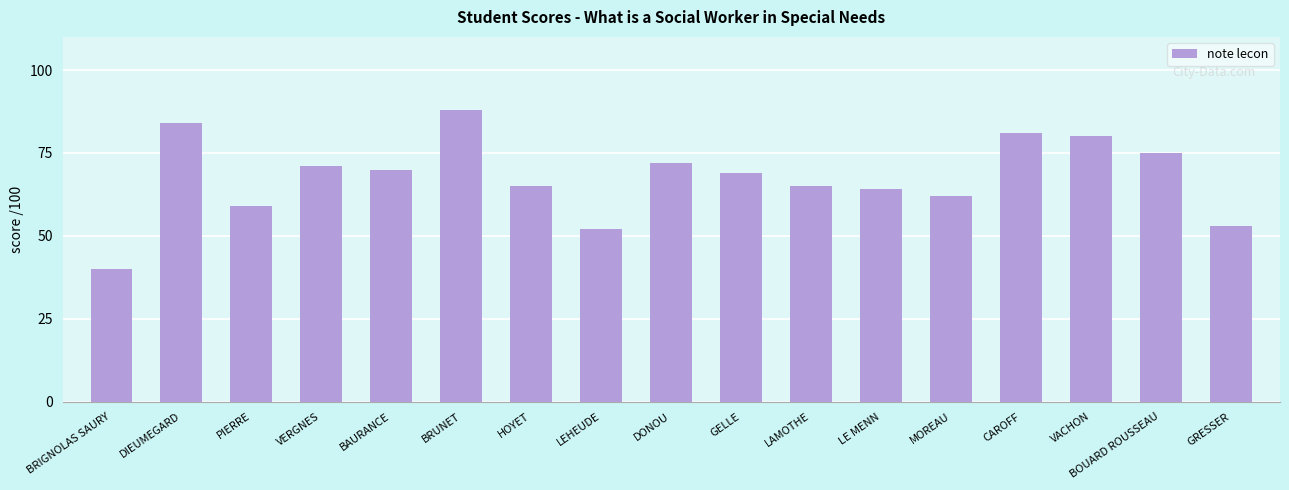

Reading left to right, transcribe all the data shown in this chart.

40	84	59	71	70	88	65	52	72	69	65	64	62	81	80	75	53